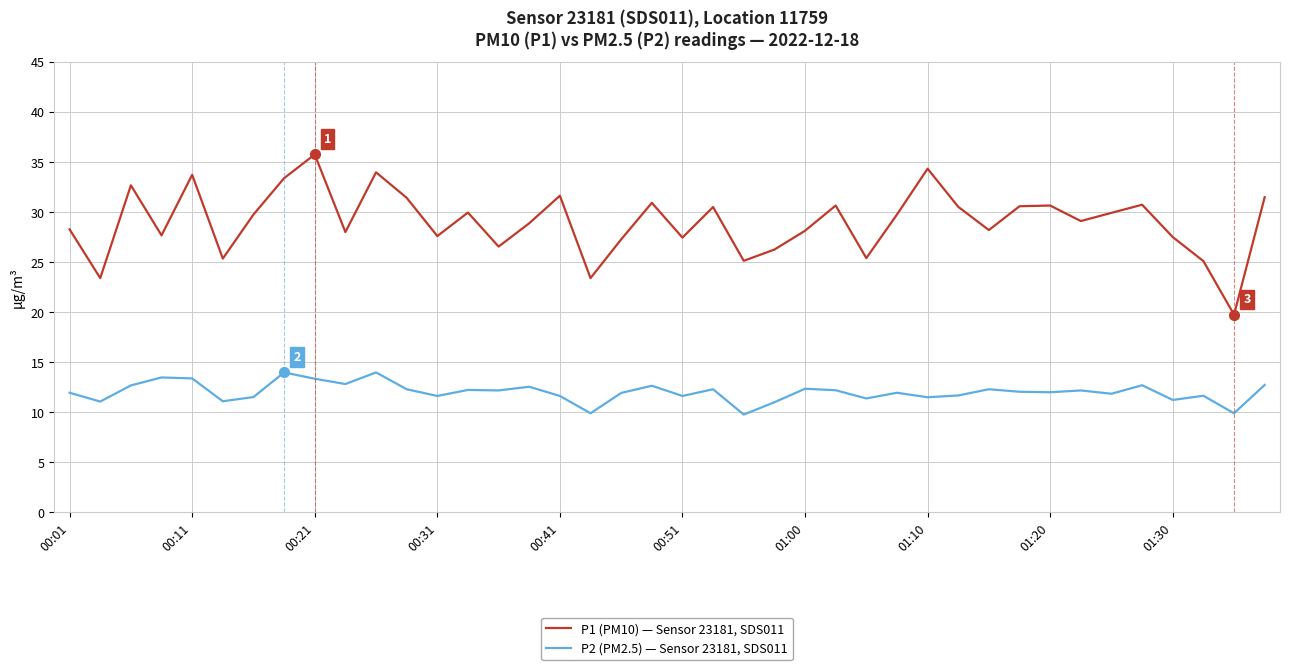

Which series has the widest spread of values?

P1 (PM10) — Sensor 23181, SDS011